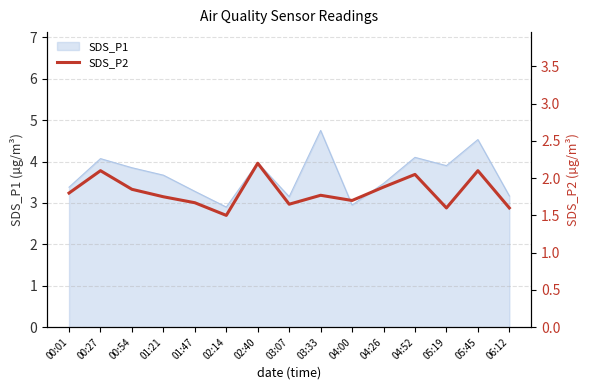

What is the highest value of the SDS_P1 series?

4.8